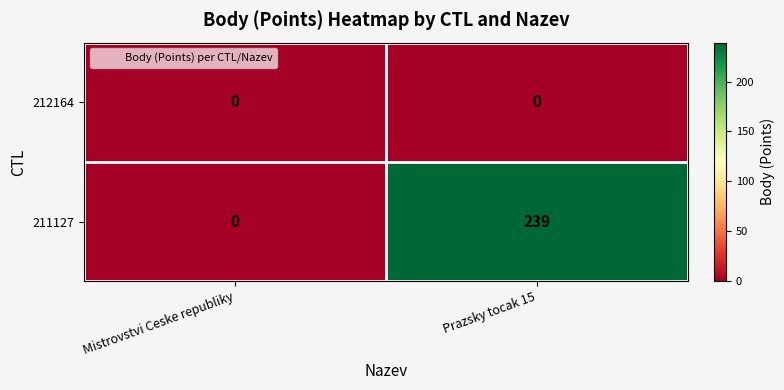

Rank the series at Prazsky tocak 15 from lowest to highest value.

212164, 211127